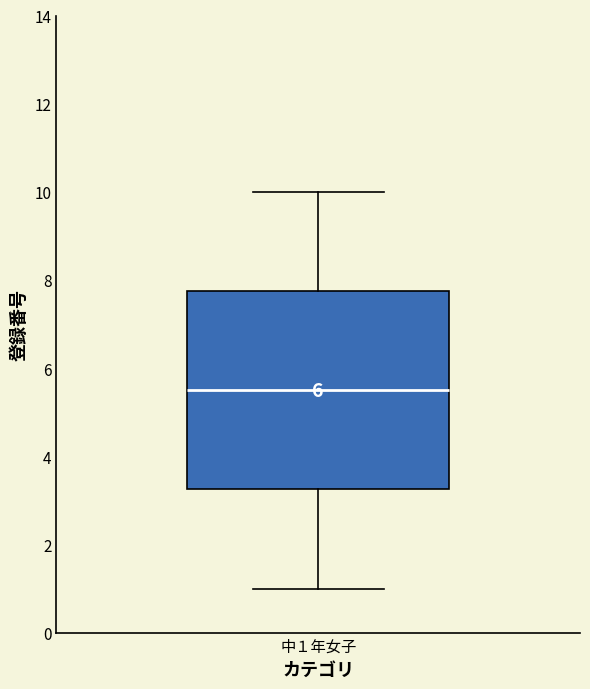

Read this box plot against the y-axis: the position of the median line, the range covered by the box, and the ends of both whiskers. The values are not printed on the chart, so give them approximately, as read against the axis.

median 5.6, box 3.2 to 7.8, whiskers 1.0 to 10.0